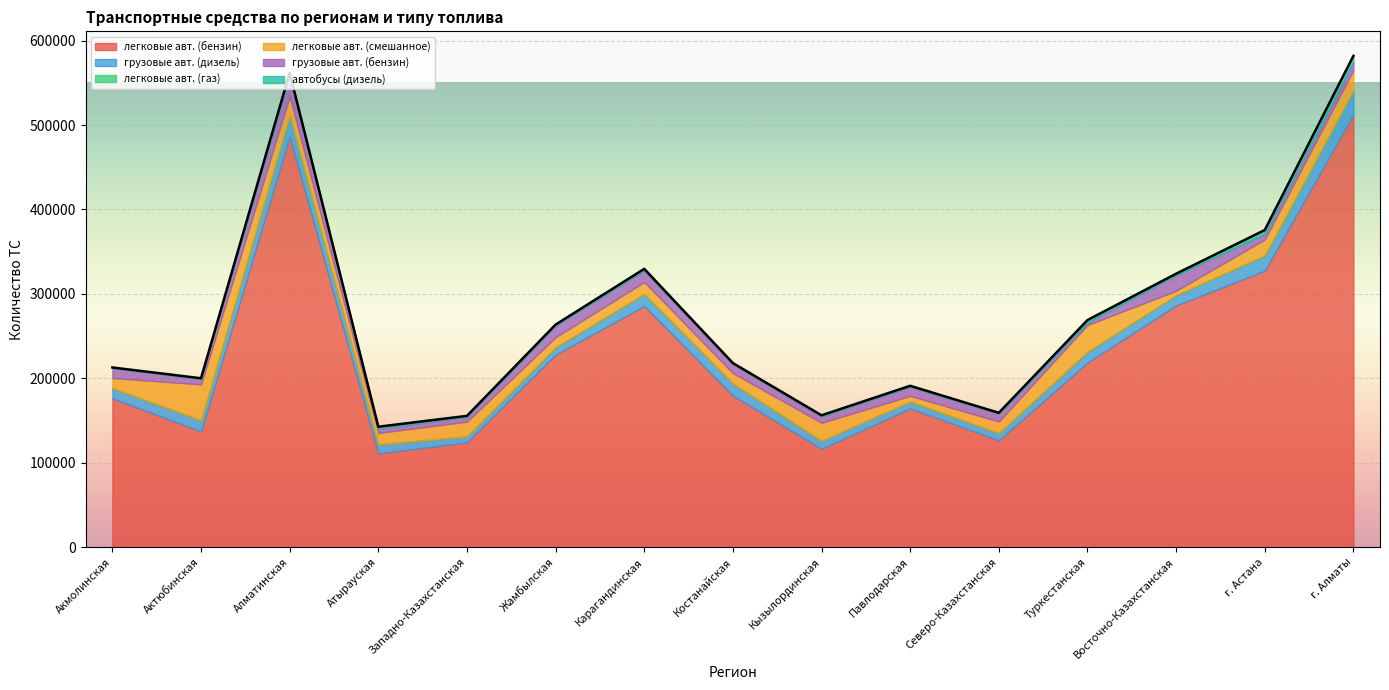

In грузовые авт. (бензин), how many points are lower than both neighbors (excluding endpoints)?

5